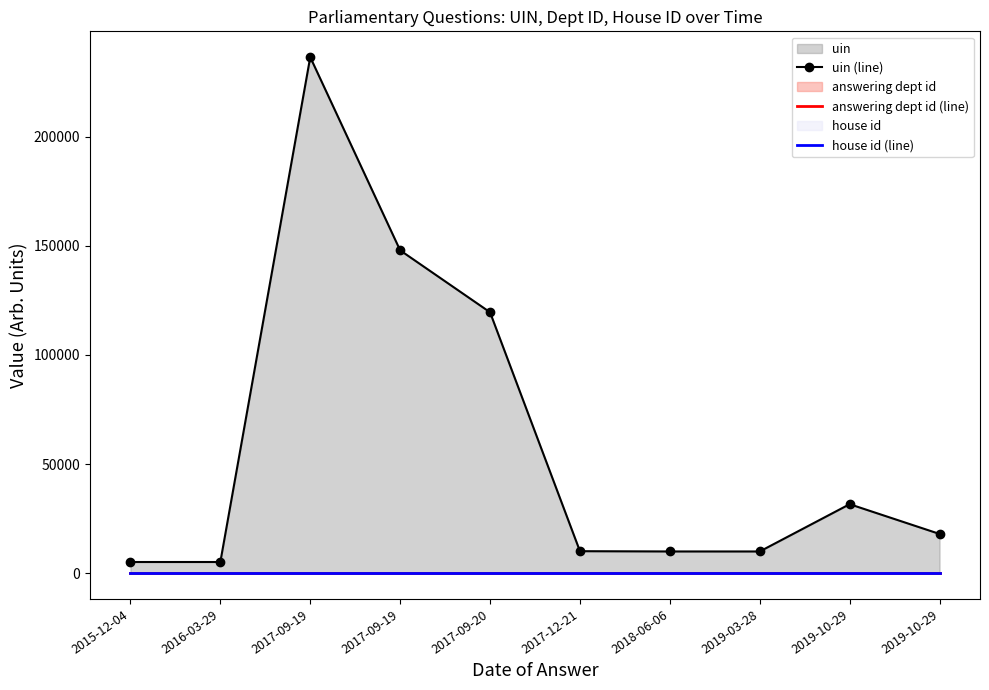

Reading left to right, extract all data points from this chart.

uin (line): 2015-12-04=5101	2016-03-29=5104	2017-09-19=236542	2017-09-19=147980	2017-09-20=119579	2017-12-21=10061	2018-06-06=9934	2019-03-28=9931	2019-10-29=31607	2019-10-29=17968
answering dept id (line): 2015-12-04=16	2016-03-29=16	2017-09-19=16	2017-09-19=16	2017-09-20=16	2017-12-21=16	2018-06-06=16	2019-03-28=16	2019-10-29=16	2019-10-29=16
house id (line): 2015-12-04=1	2016-03-29=1	2017-09-19=1	2017-09-19=1	2017-09-20=1	2017-12-21=1	2018-06-06=1	2019-03-28=1	2019-10-29=1	2019-10-29=1